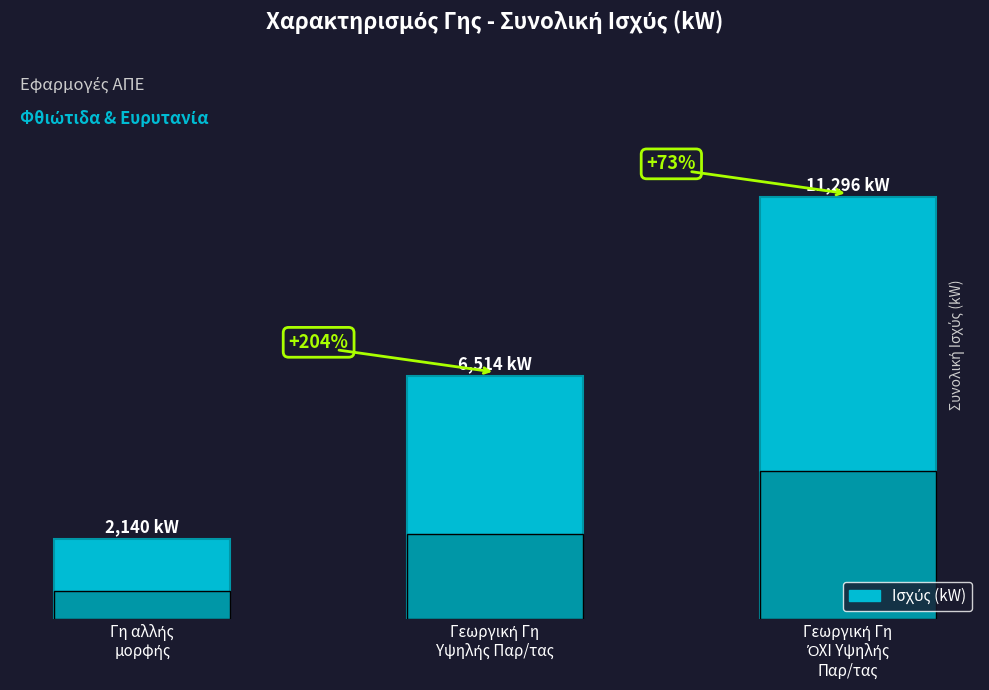

Reading left to right, transcribe all the data shown in this chart.

Γη αλλής
μορφής=2139.5	Γεωργική Γη
Υψηλής Παρ/τας=6513.6	Γεωργική Γη
ΌΧΙ Υψηλής
Παρ/τας=11296.3